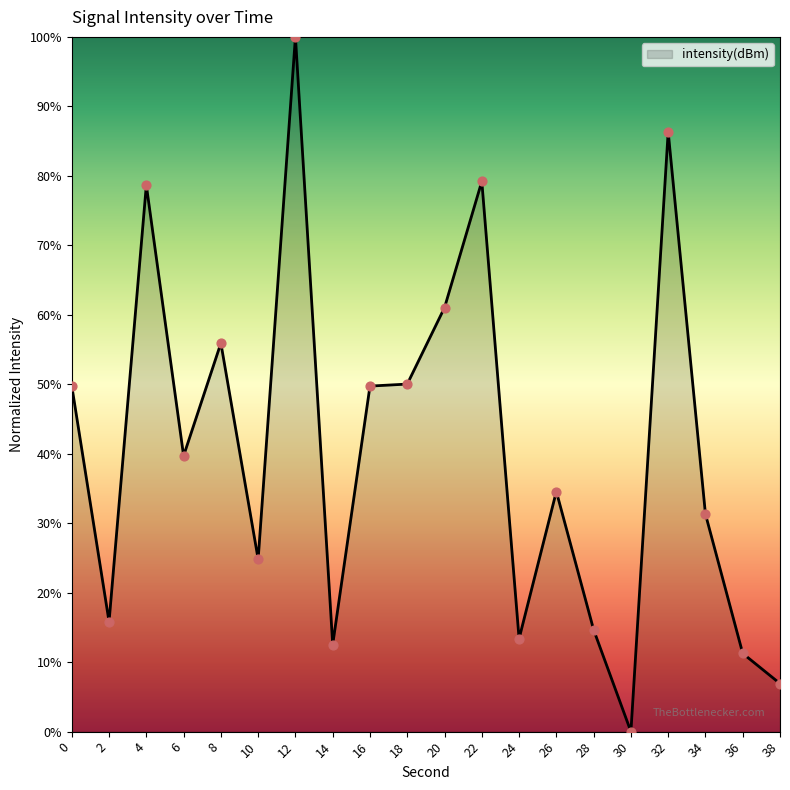

Between 36 and 18, which is larger?

18